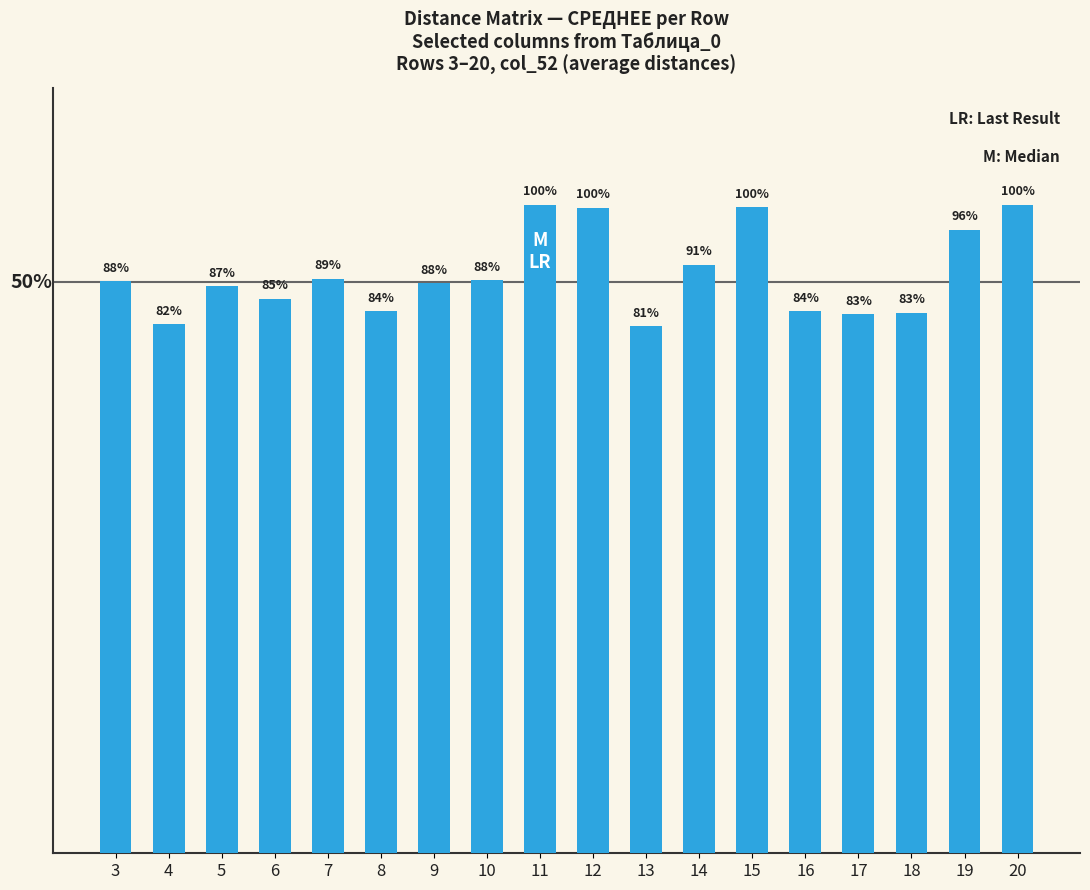

List the labels in order of value, smallest first.

13, 4, 17, 18, 8, 16, 6, 5, 9, 3, 10, 7, 14, 19, 12, 15, 11, 20